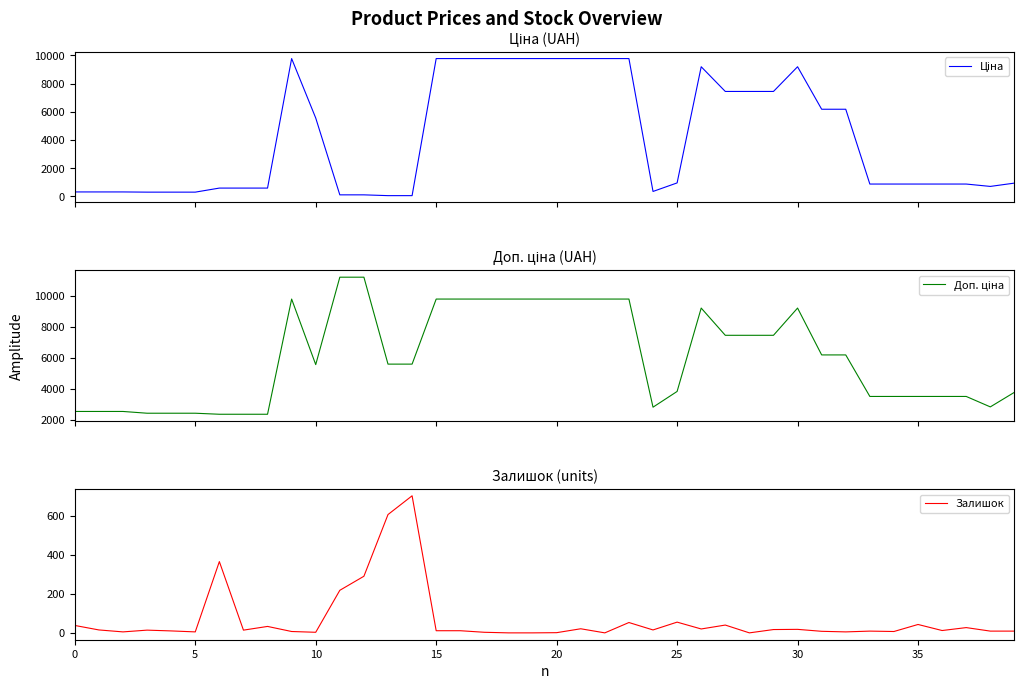

Rank the categories by Доп. ціна value from lowest to highest.

30, 35, 40, 15, 20, 25, 0, 5, 10, 24, 38, 33, 34, 35, 36, 37, 39, 25, 10, 13, 14, 31, 32, 27, 28, 29, 26, 30, 9, 15, 16, 17, 18, 19, 20, 21, 22, 23, 11, 12